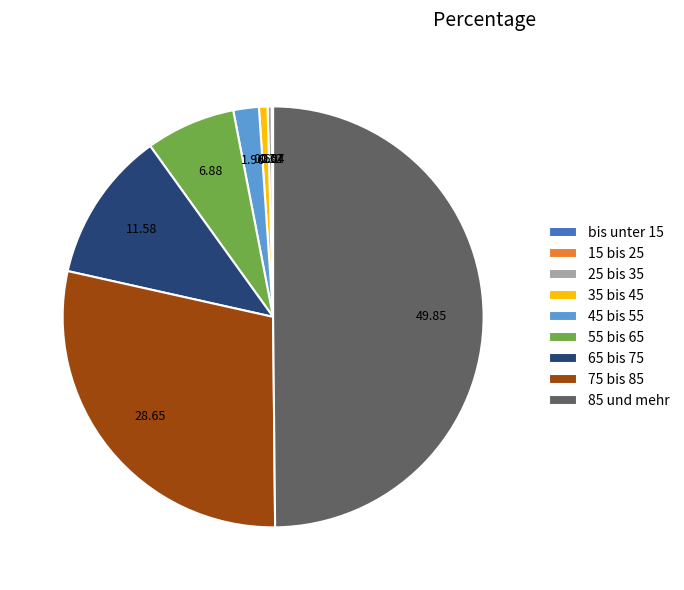

True or false: 65 bis 75 accounts for 12% of the total.

True